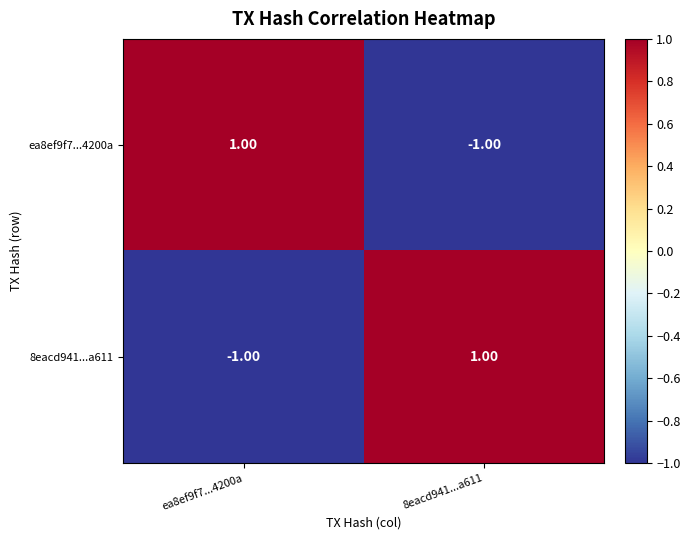

At ea8ef9f7...4200a, list the series in order from largest to smallest.

ea8ef9f7...4200a, 8eacd941...a611